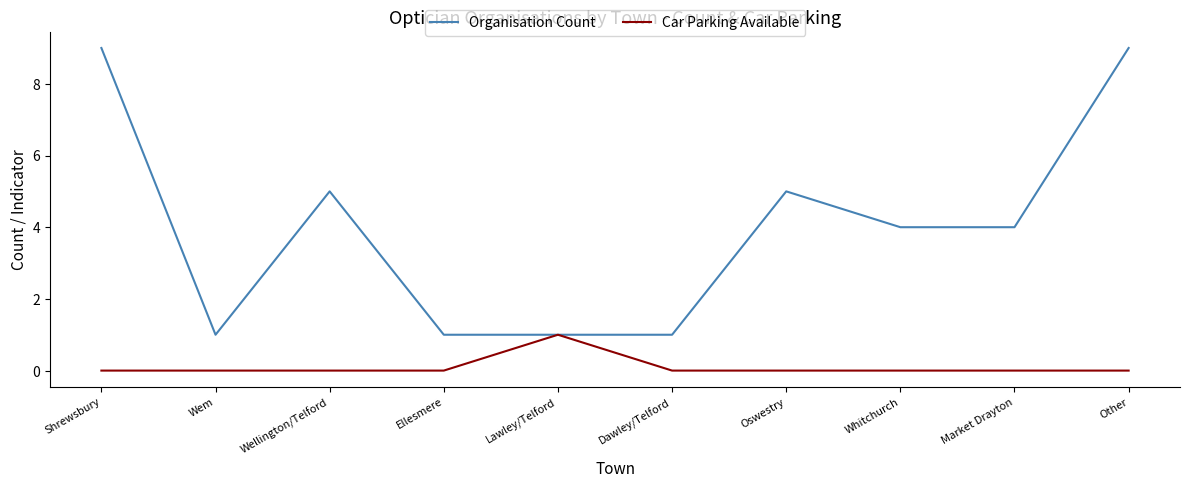

Rank the series by their average value, from lowest to highest.

Car Parking Available, Organisation Count